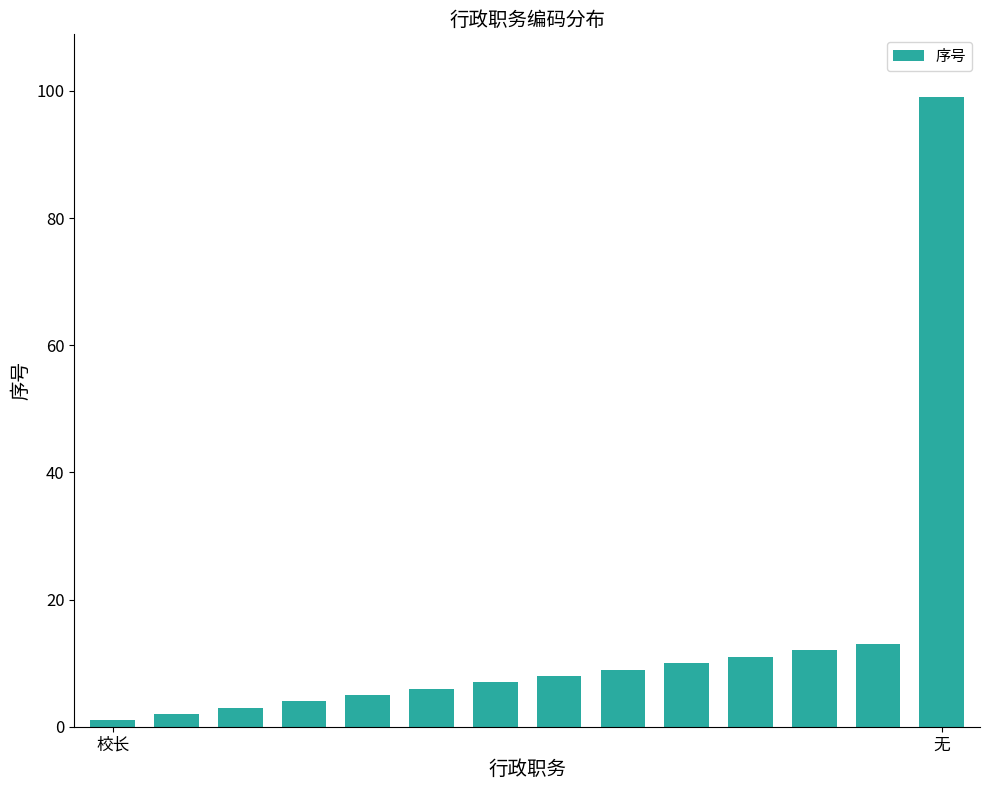

What is the sum of all values?

190